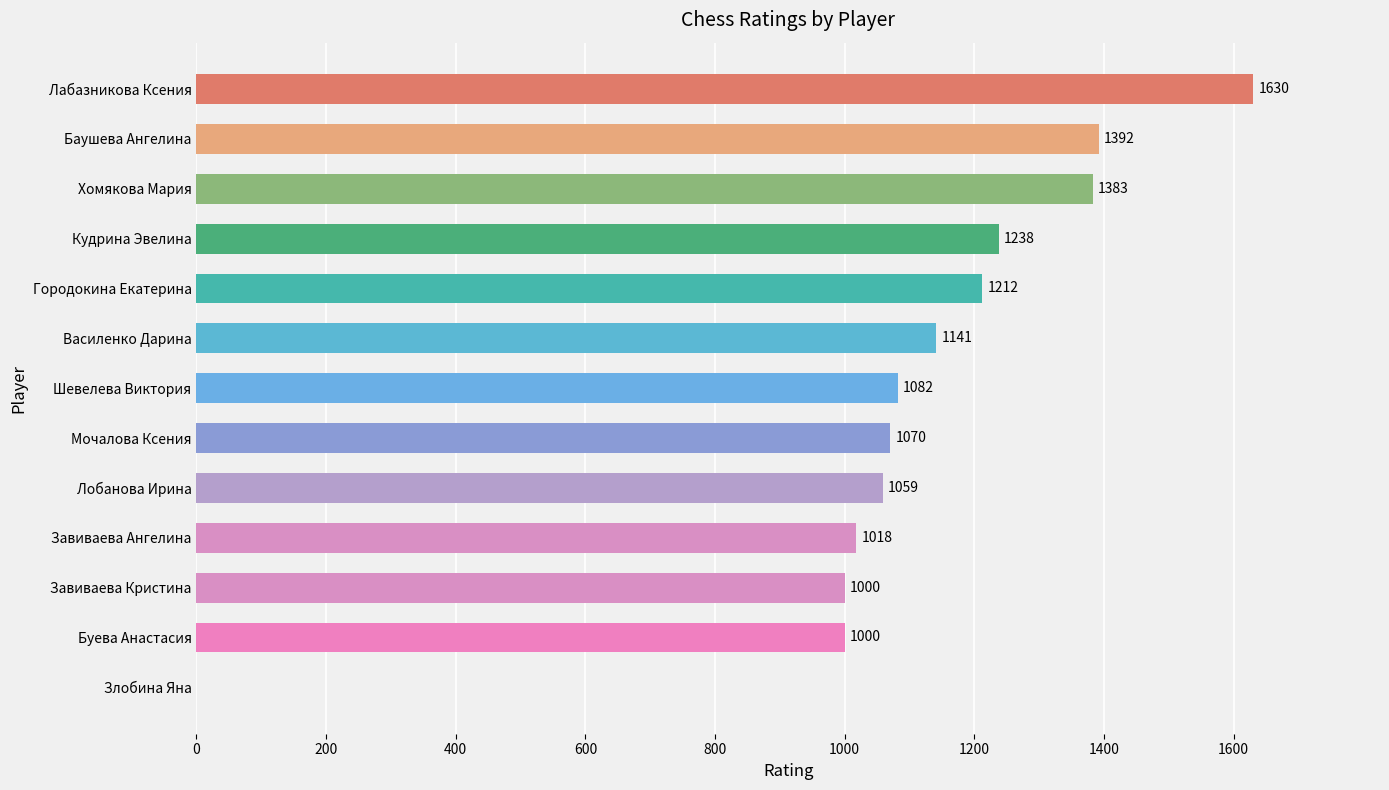

What is the sum of all values?

14225